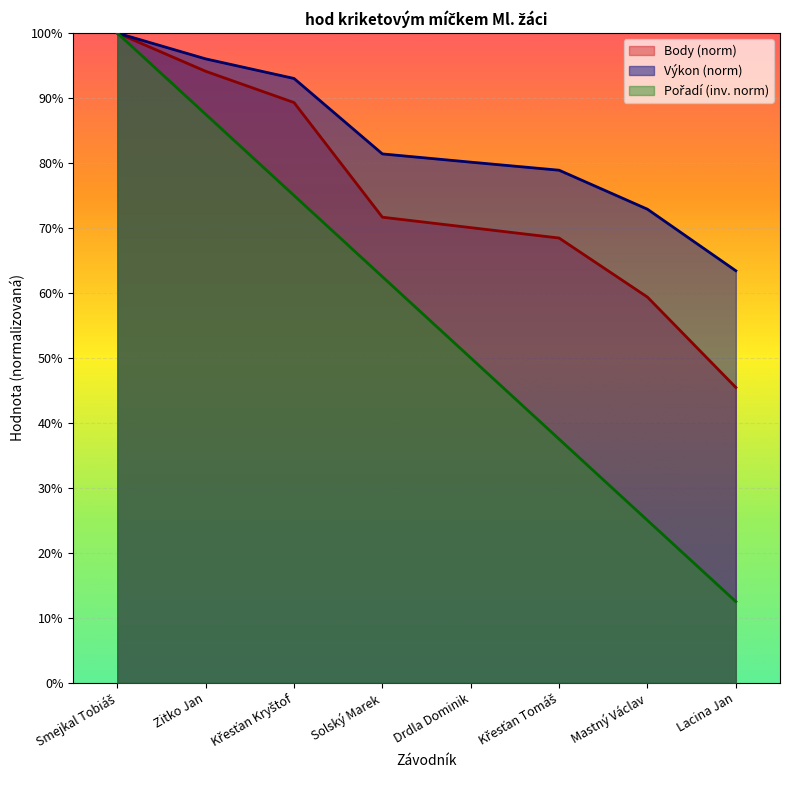

Is the value of Výkon at Zitko Jan greater than the value of Body at Smejkal Tobiáš?

No